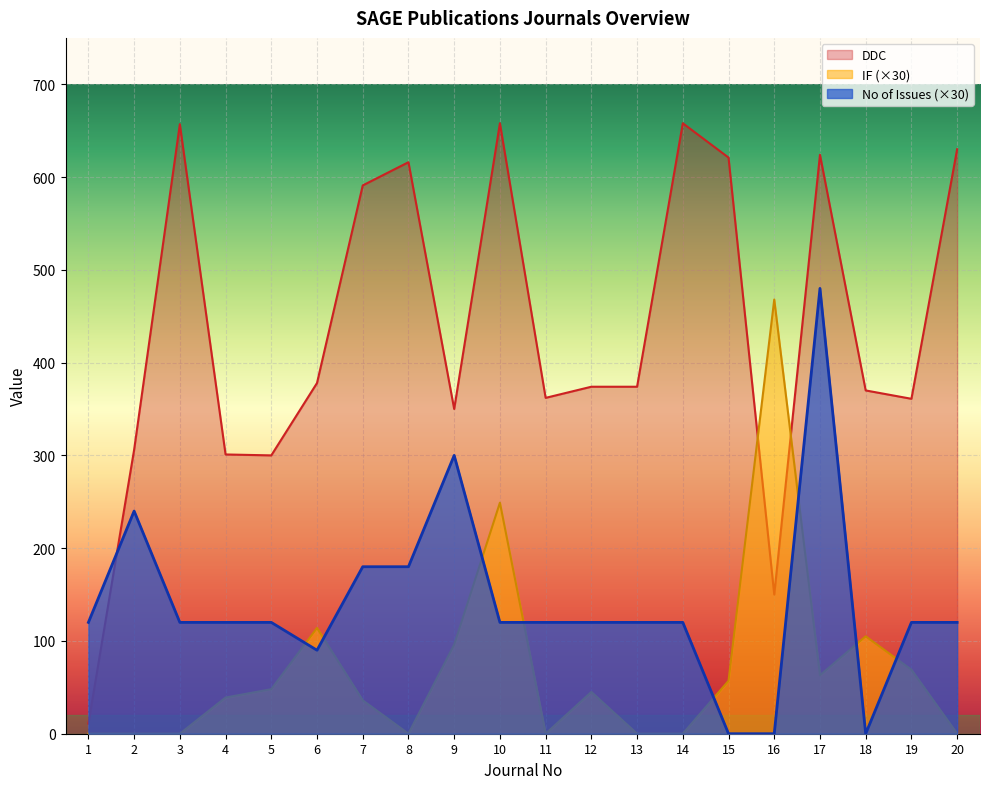

Which series has the largest total across all categories?

DDC